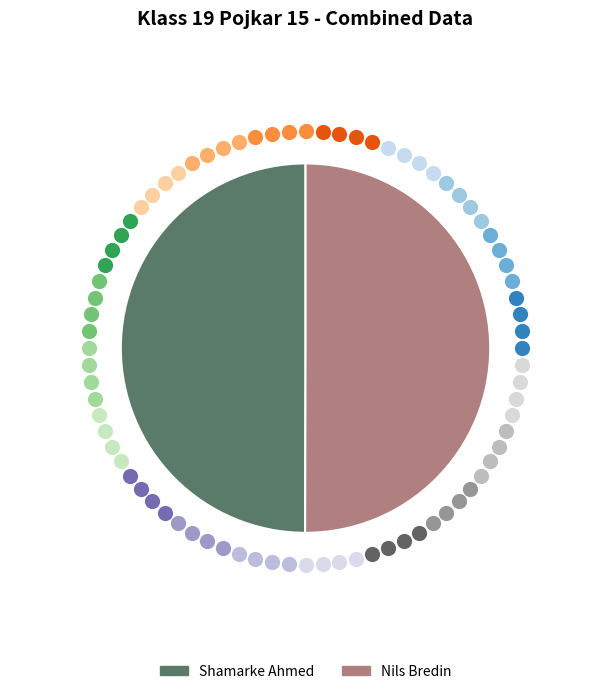

How many segments does this pie chart have?

2